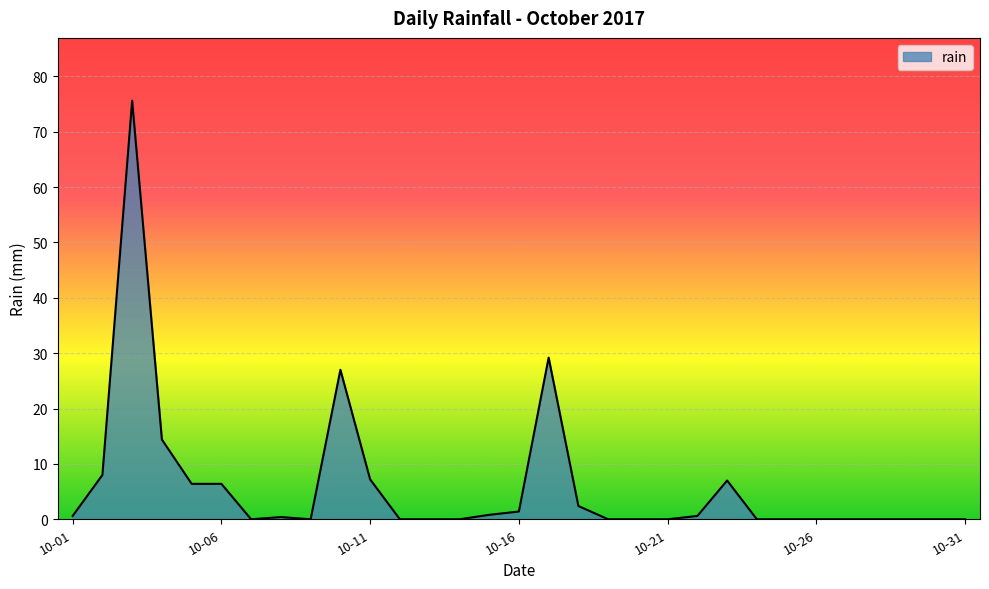

What is the greatest value displayed?

75.6